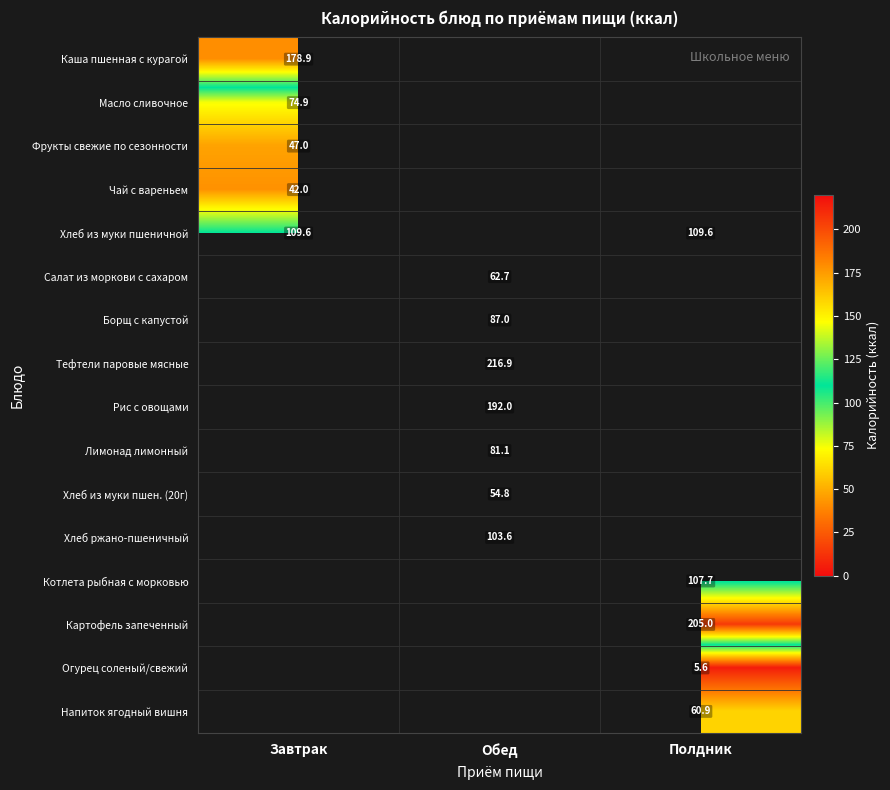

The Салат из моркови с сахаром series shows 62.7 at Обед. True or false?

True